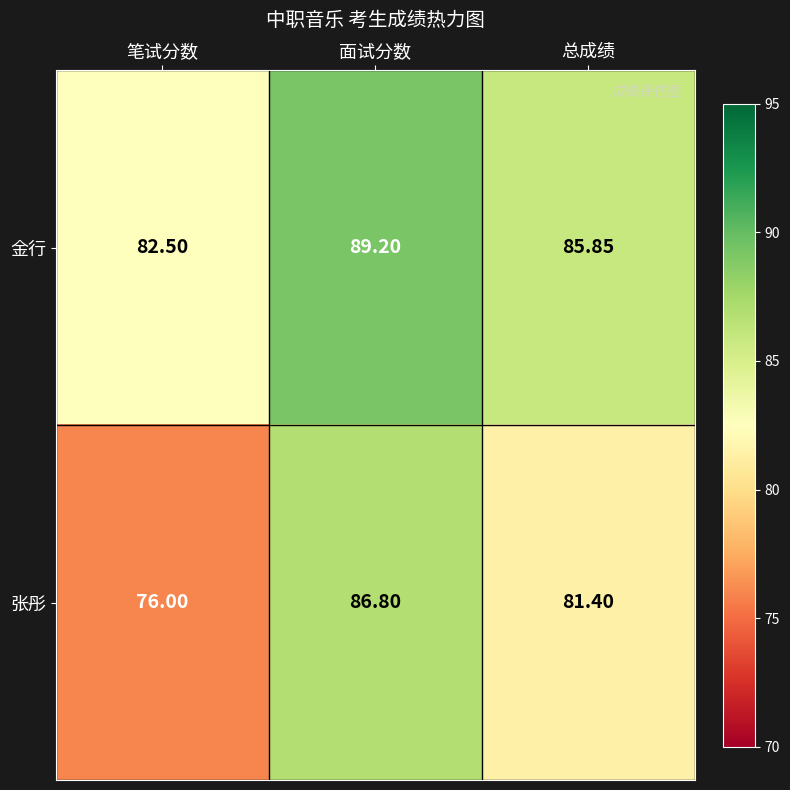

Which category has the lowest value in the 张彤 series?

笔试分数